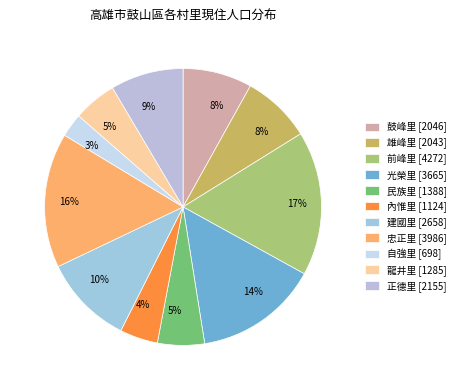

Does 內惟里 represent more than half of the total?

No